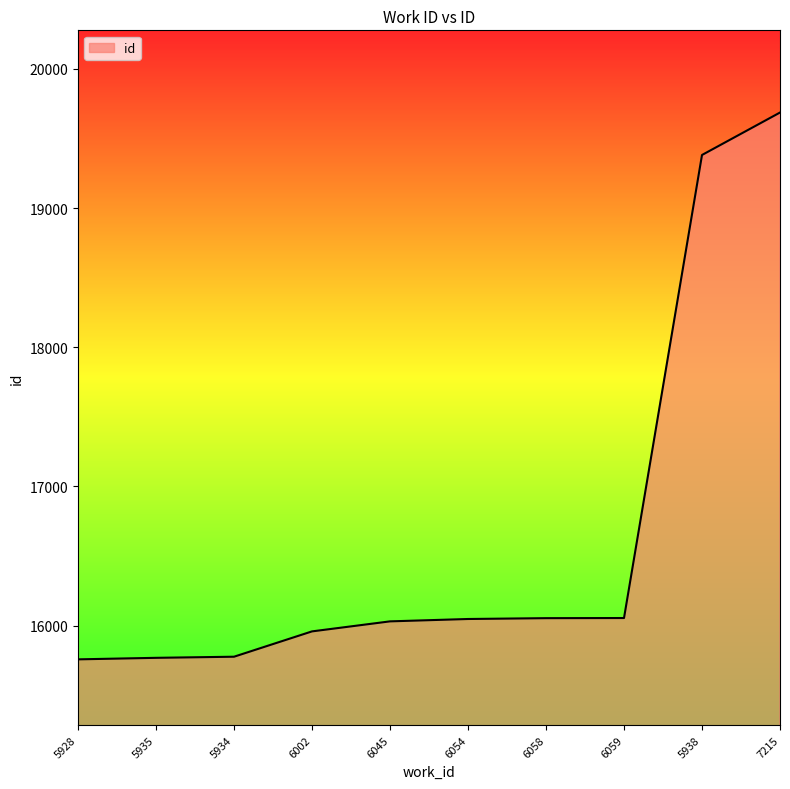

True or false: the data shows 19686 at 7215.

True